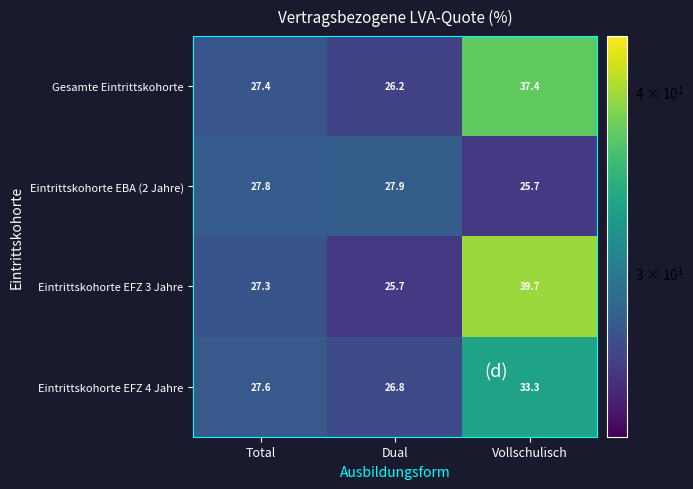

What is the total value across all series at Dual?

106.6